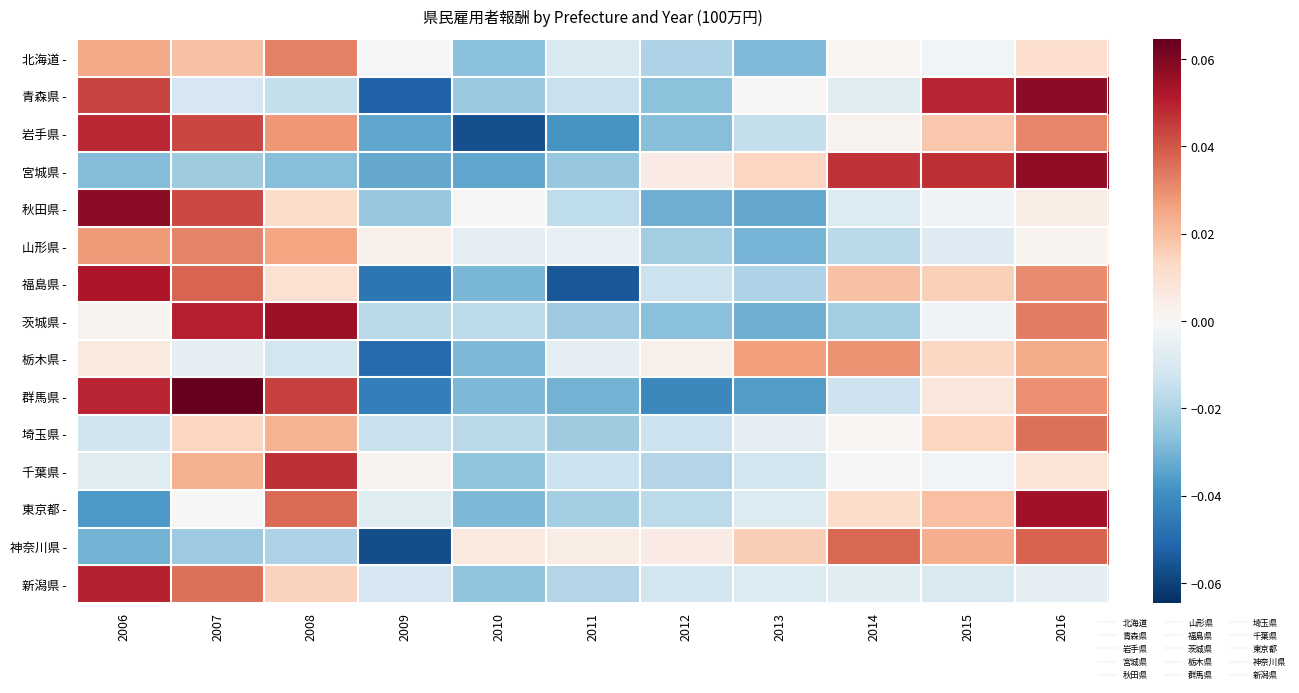

List the series in order of their peak value, highest first.

群馬県 -, 秋田県 -, 青森県 -, 宮城県 -, 茨城県 -, 東京都 -, 福島県 -, 新潟県 -, 岩手県 -, 千葉県 -, 神奈川県 -, 埼玉県 -, 北海道 -, 山形県 -, 栃木県 -